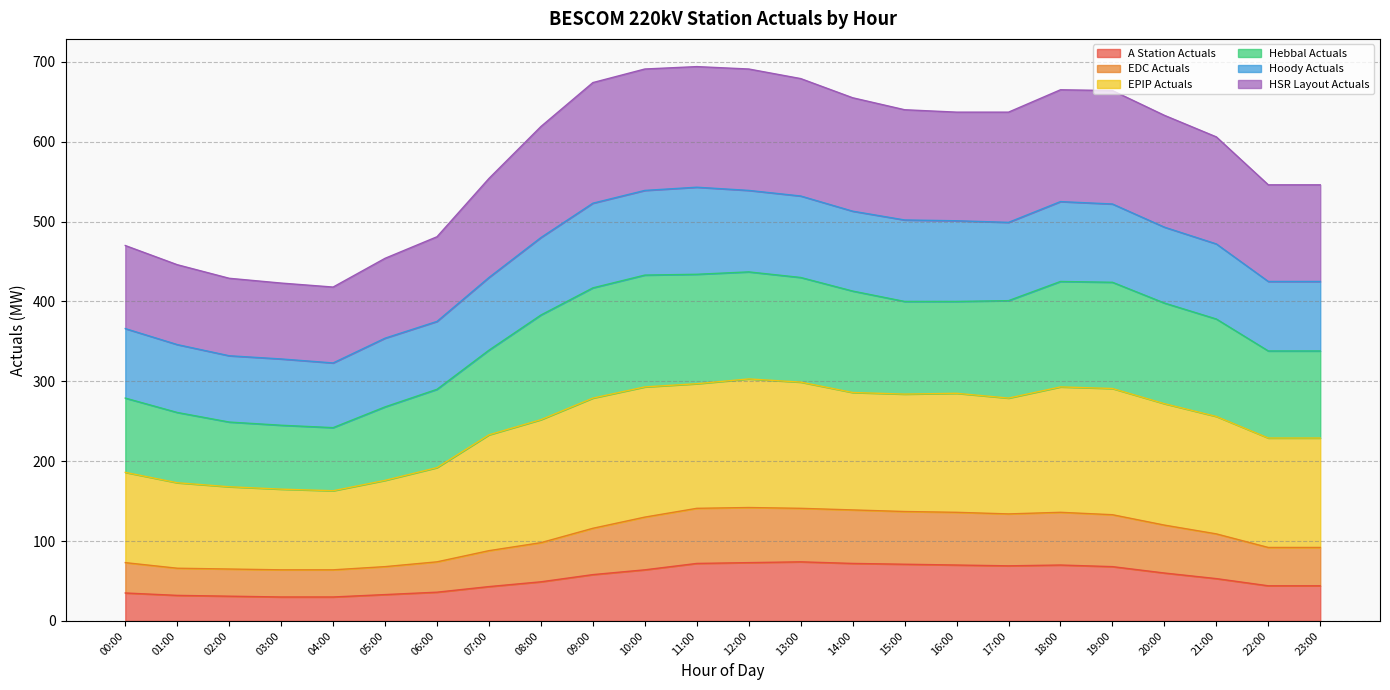

What is the label of the 15th point from the left?

14:00